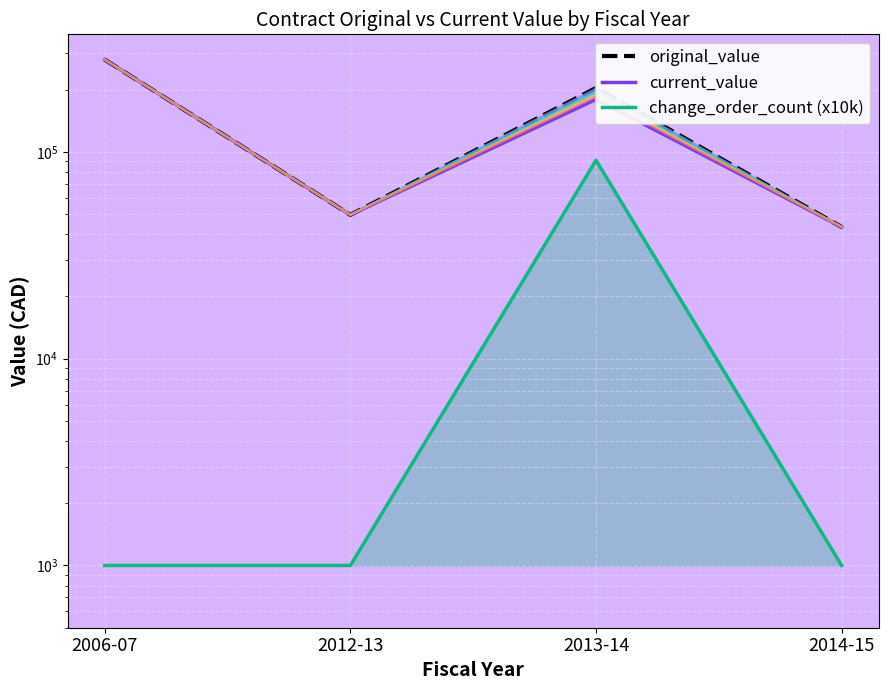

How many data points in current_value are less than 179318?

2